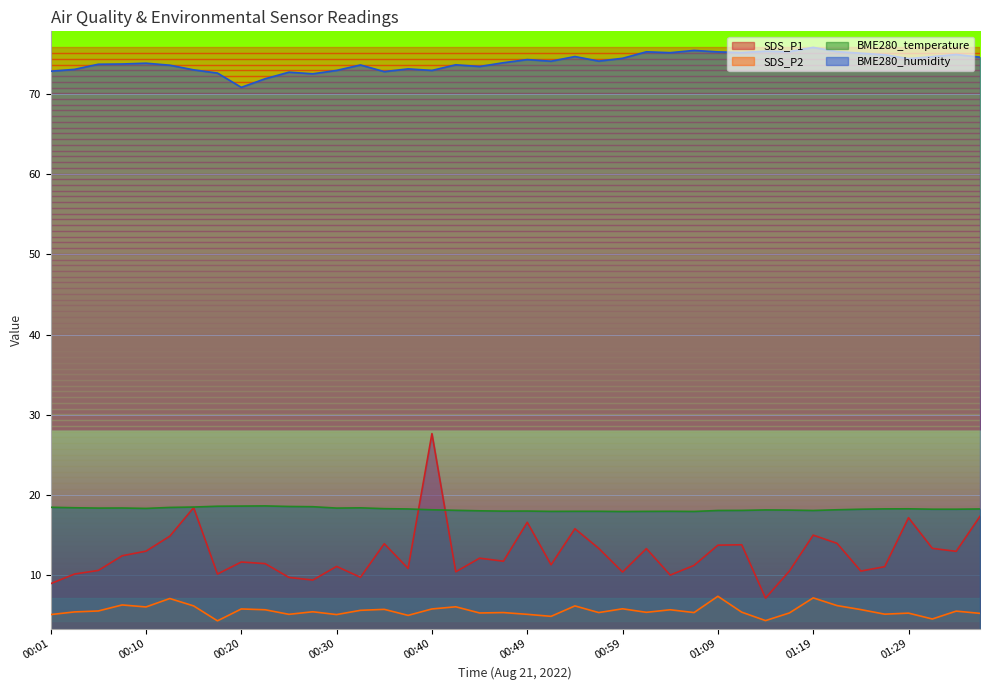

What is the sum of all BME280_temperature values?

729.3